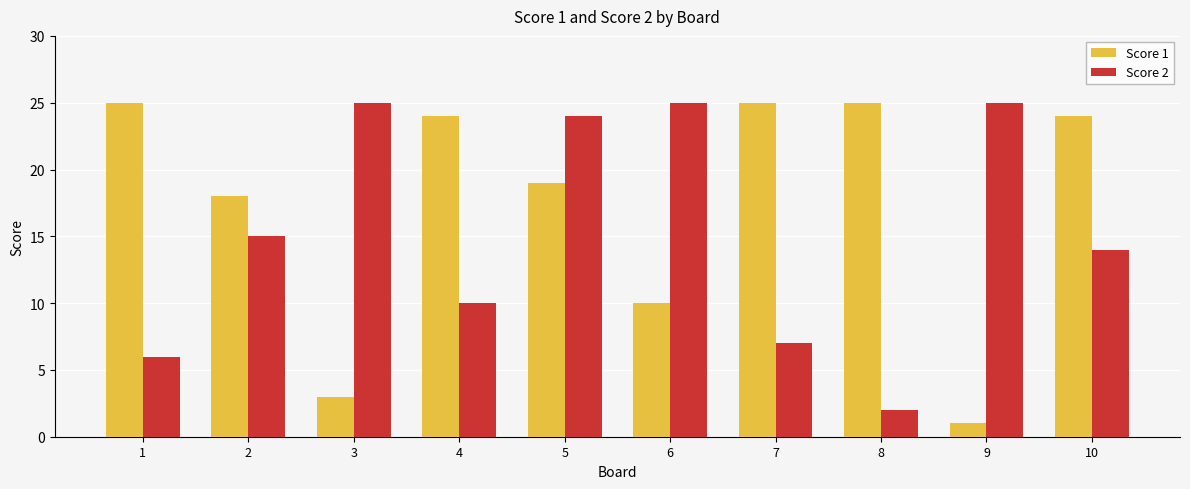

What are all the series names shown in the legend?

Score 1, Score 2